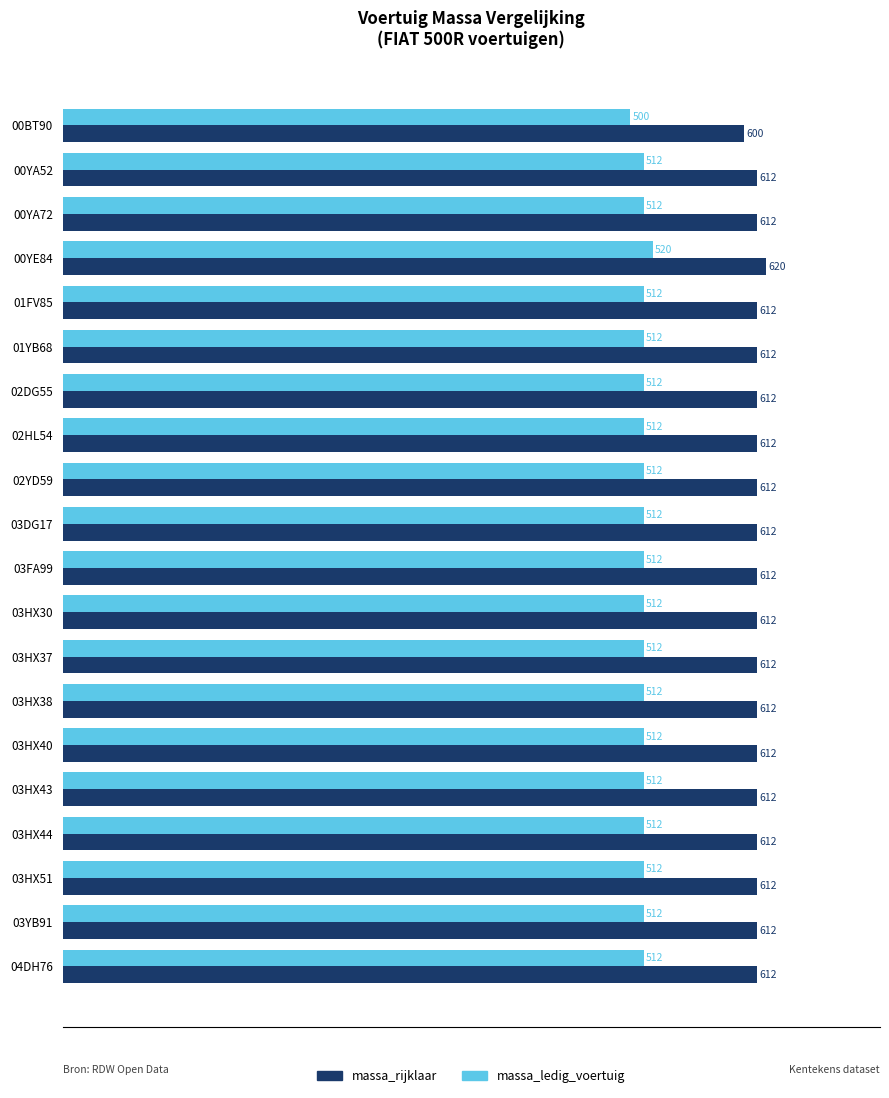

Which series has the largest total across all categories?

massa_rijklaar